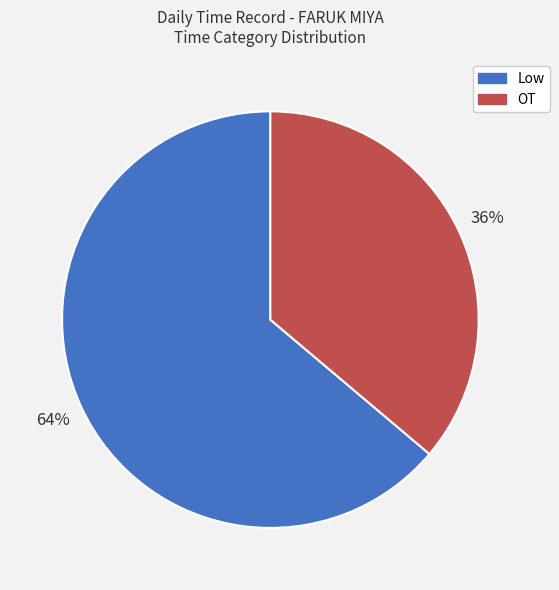

Is the sum of OT and Low greater than half?

Yes